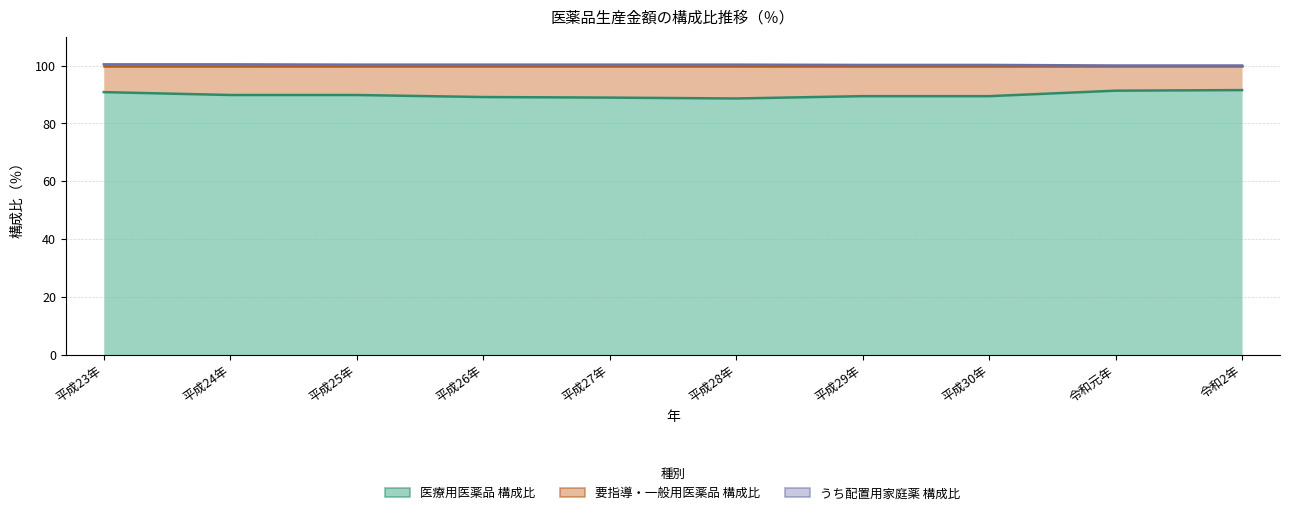

True or false: 医療用医薬品 構成比 and うち配置用家庭薬 構成比 cross at least once.

False